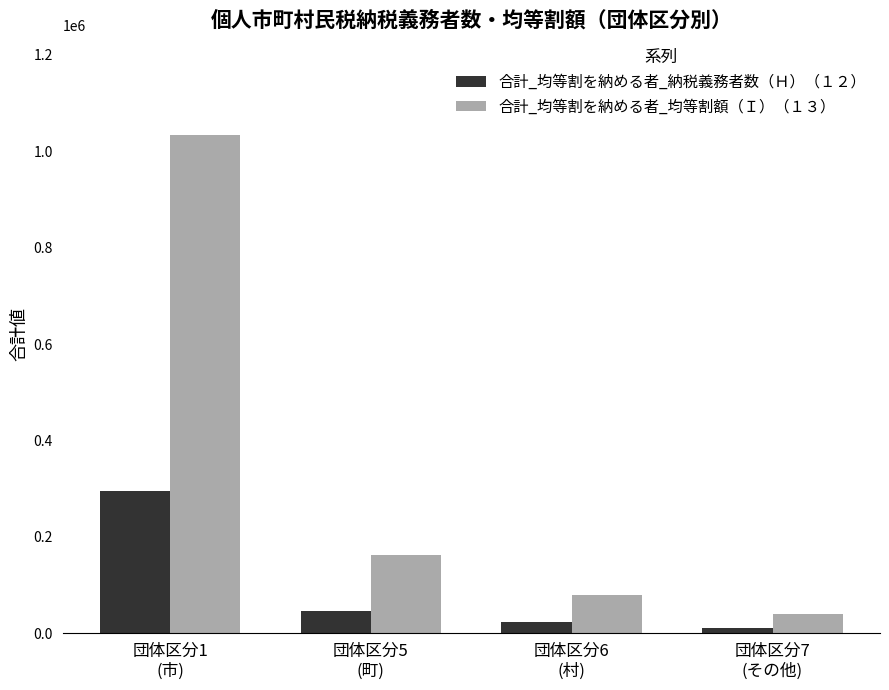

At which label does 合計_均等割を納める者_均等割額（Ｉ）（１３） reach its minimum?

団体区分7
(その他)